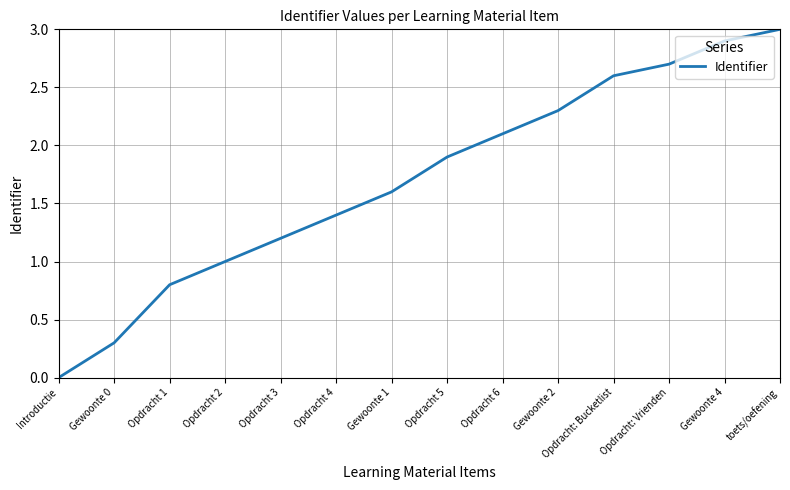

Is it true that the value at Gewoonte 0 is 0.3?

True